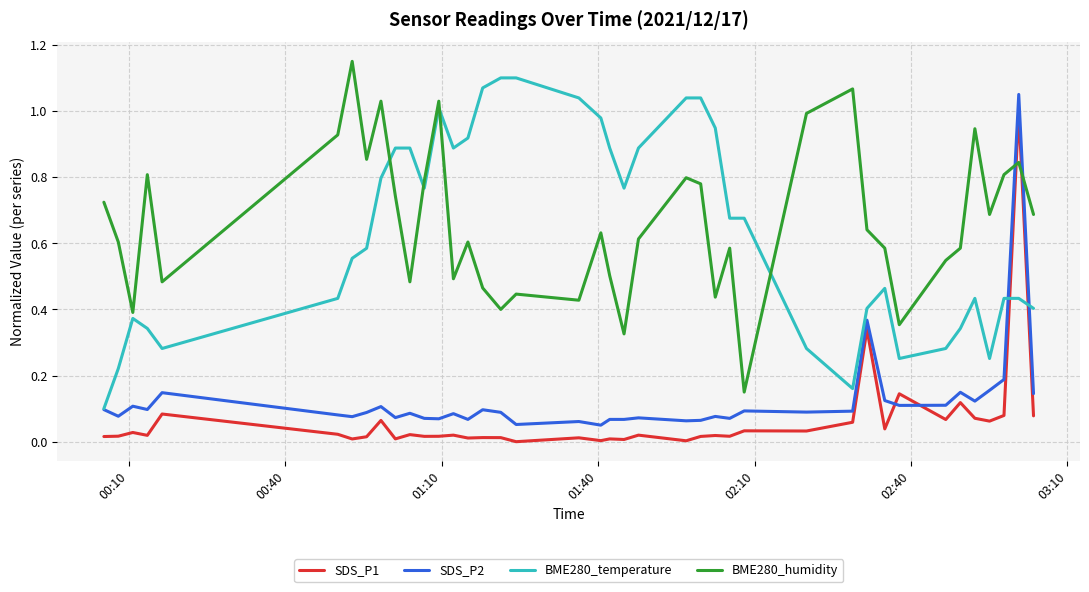

After their last crossing, which series has the higher values: BME280_humidity or SDS_P2?

BME280_humidity